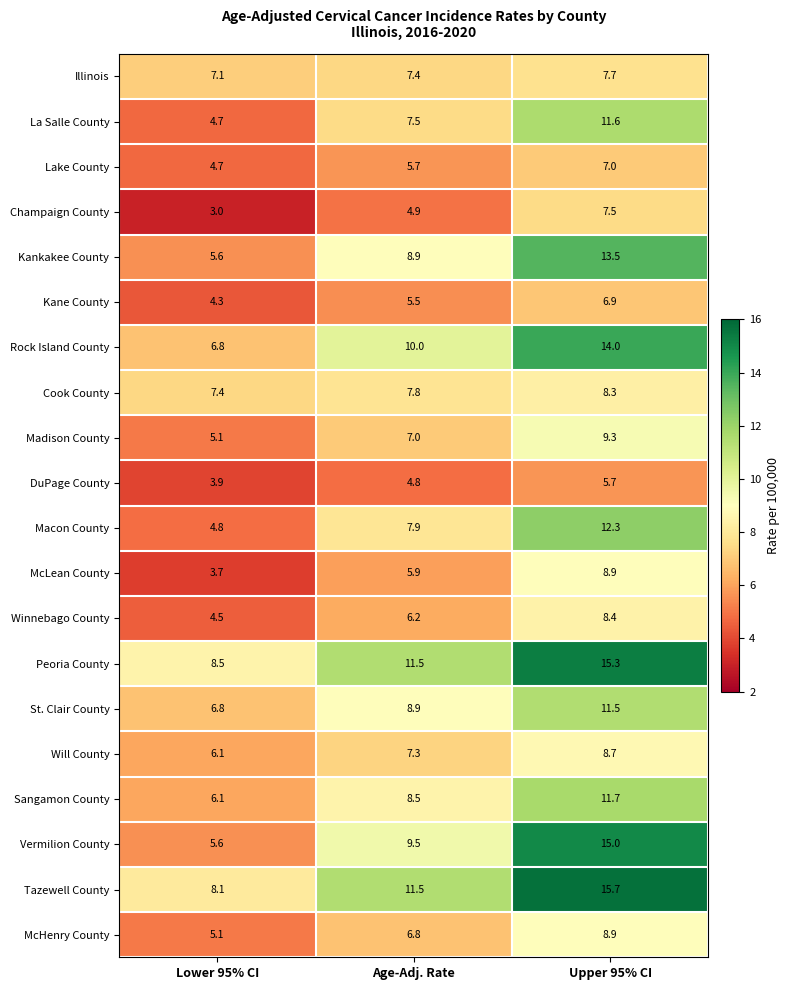

What is the difference between the maximum and minimum values in the Lake County series?

2.3